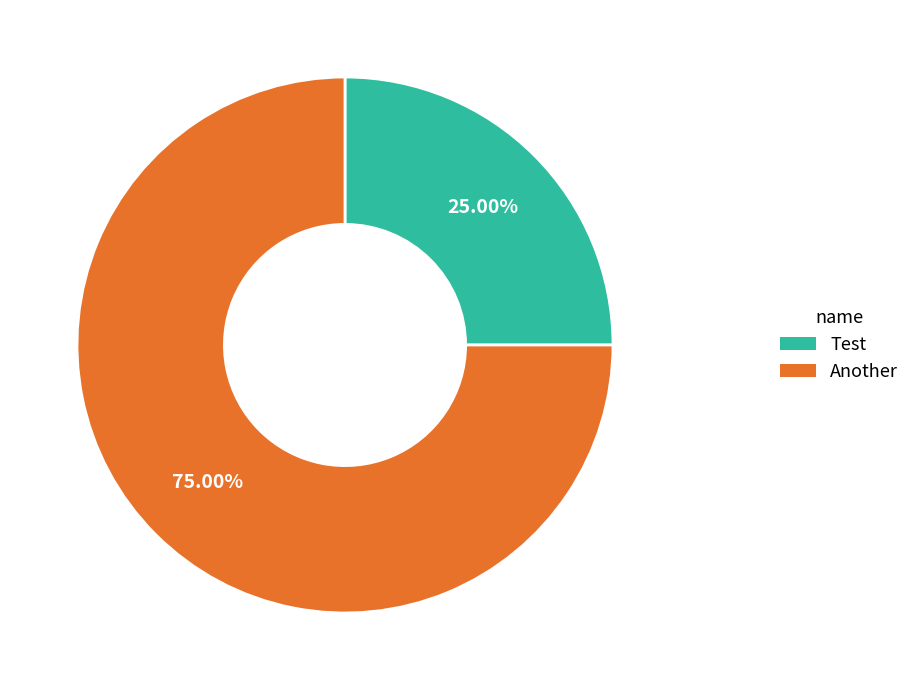

To the nearest percent, what percentage of the pie is Test?

25%